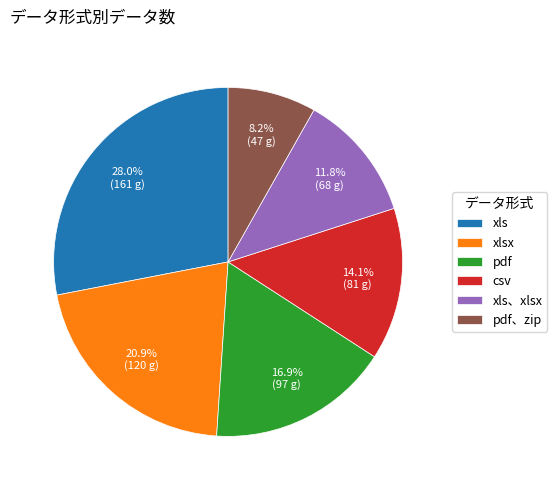

Rank the categories by value from highest to lowest.

xls, xlsx, pdf, csv, xls、xlsx, pdf、zip